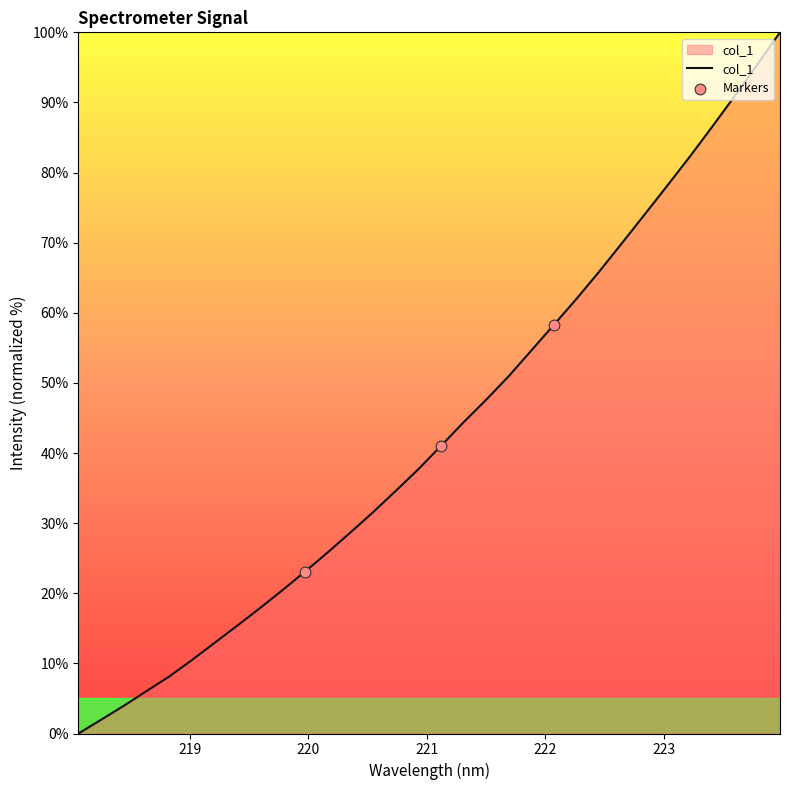

What is the greatest value displayed?

100.0